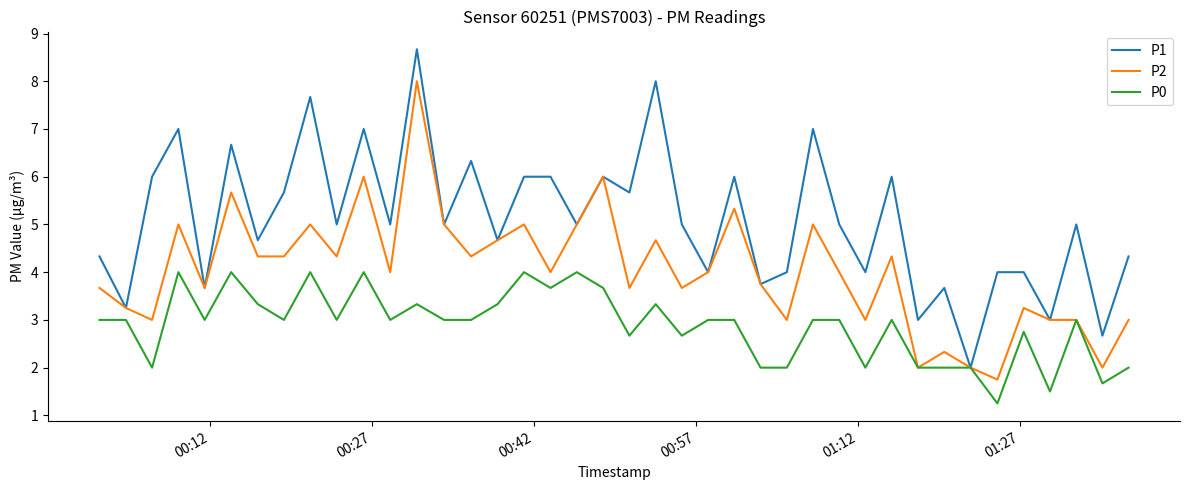

Rank the series by their average value, from highest to lowest.

P1, P2, P0